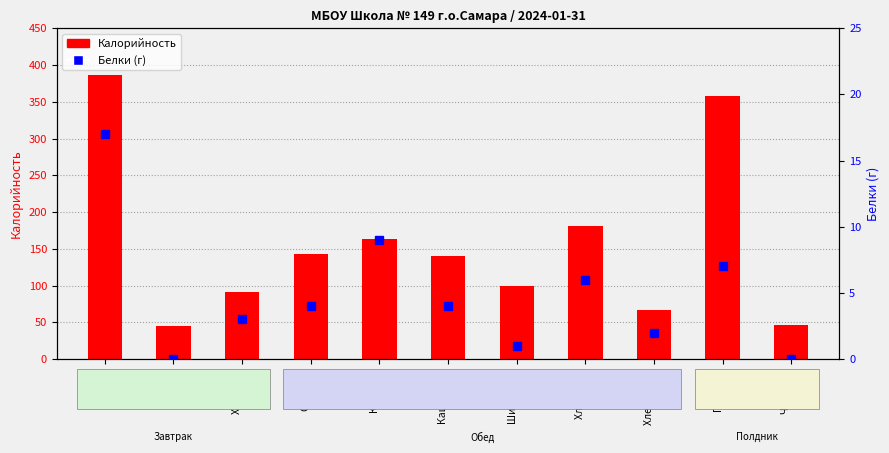

Rank the series by their maximum value, from lowest to highest.

Белки (г), Калорийность